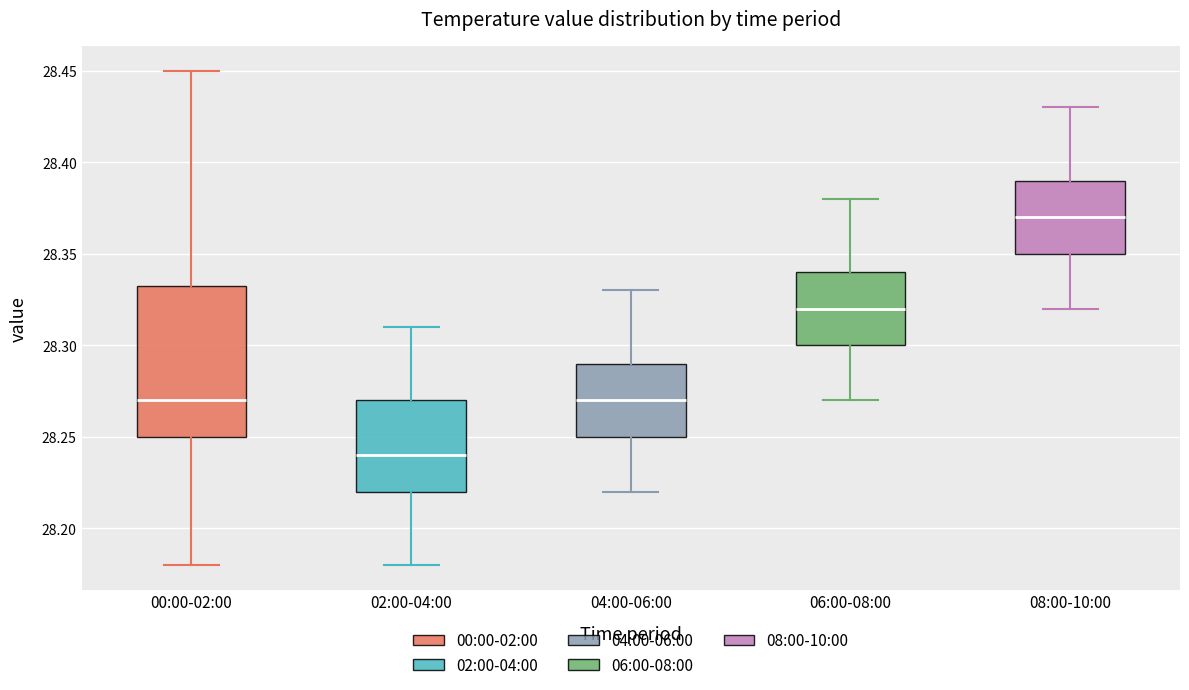

Reading left to right, read every box against the y-axis: the position of its median line, the range the box covers, and the ends of its whiskers. The values are not printed on the chart, so give them approximately, as read against the axis.

00:00-02:00: median 28.270, box 28.250 to 28.335, whiskers 28.180 to 28.450
02:00-04:00: median 28.240, box 28.220 to 28.270, whiskers 28.180 to 28.310
04:00-06:00: median 28.270, box 28.250 to 28.290, whiskers 28.220 to 28.330
06:00-08:00: median 28.320, box 28.300 to 28.340, whiskers 28.270 to 28.380
08:00-10:00: median 28.370, box 28.350 to 28.390, whiskers 28.320 to 28.430